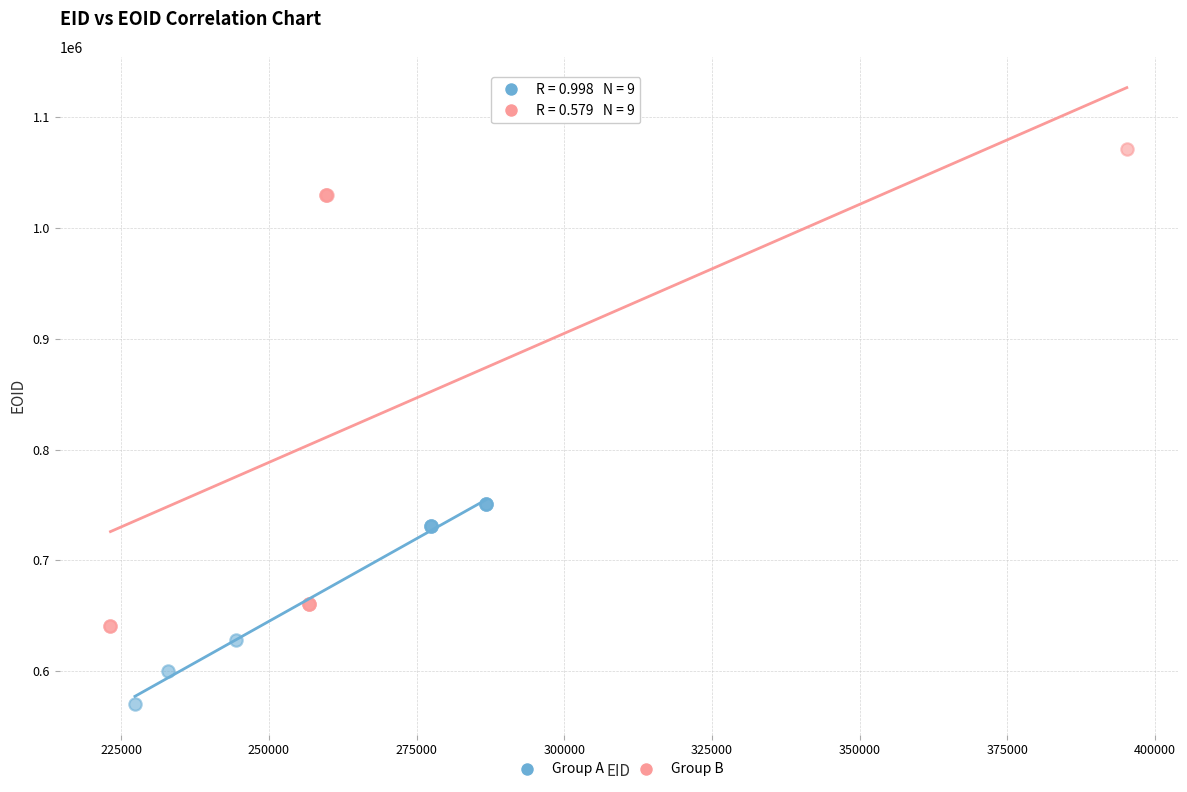

Which series has the widest spread of Y values?

Group B